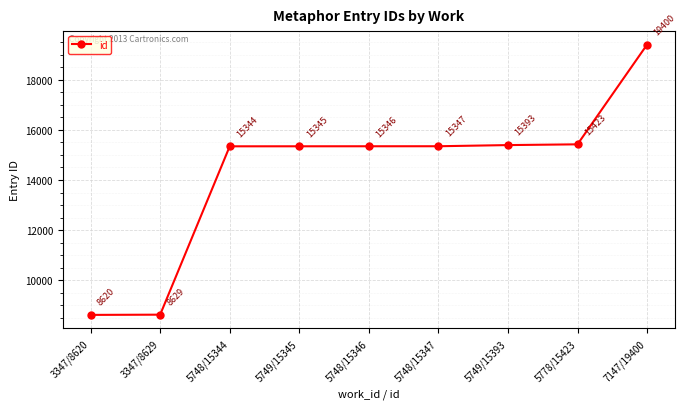

What is the difference between the values at 7147/19400 and 5748/15346?

4054